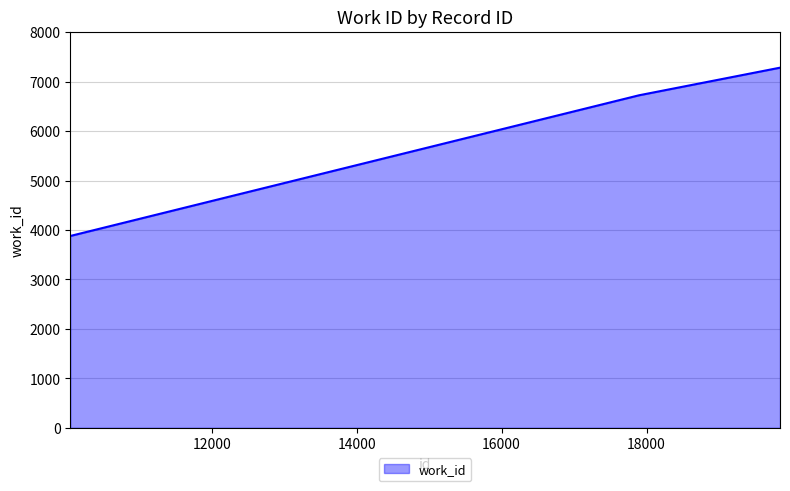

What is the smallest value displayed?

3880